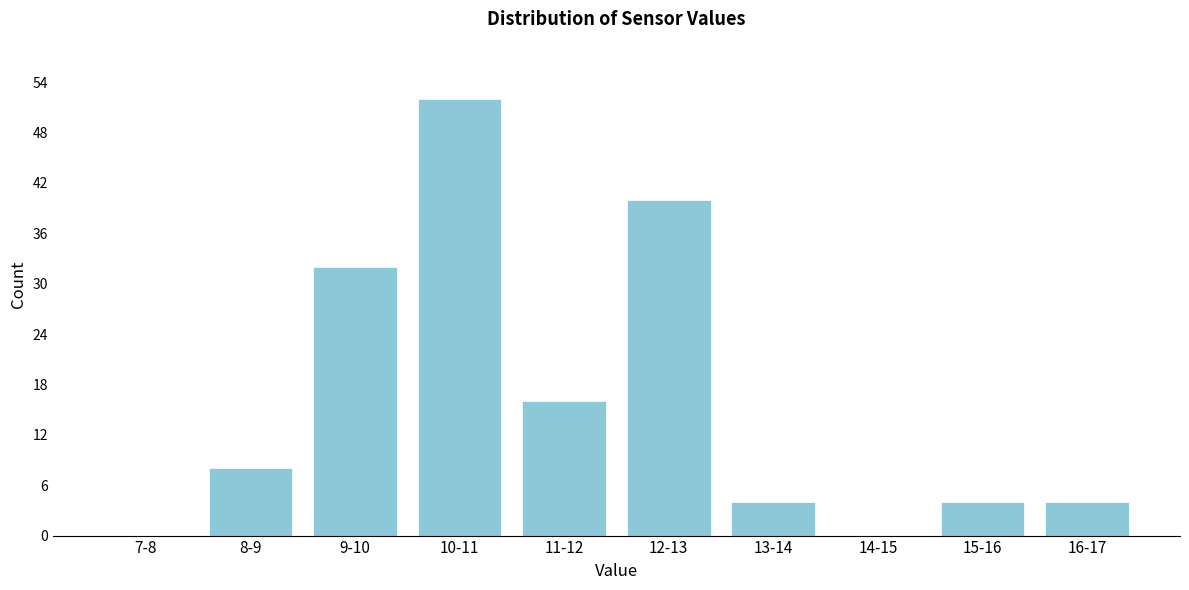

Reading left to right, what are all the values shown in this chart?

7-8=0	8-9=8	9-10=32	10-11=52	11-12=16	12-13=40	13-14=4	14-15=0	15-16=4	16-17=4